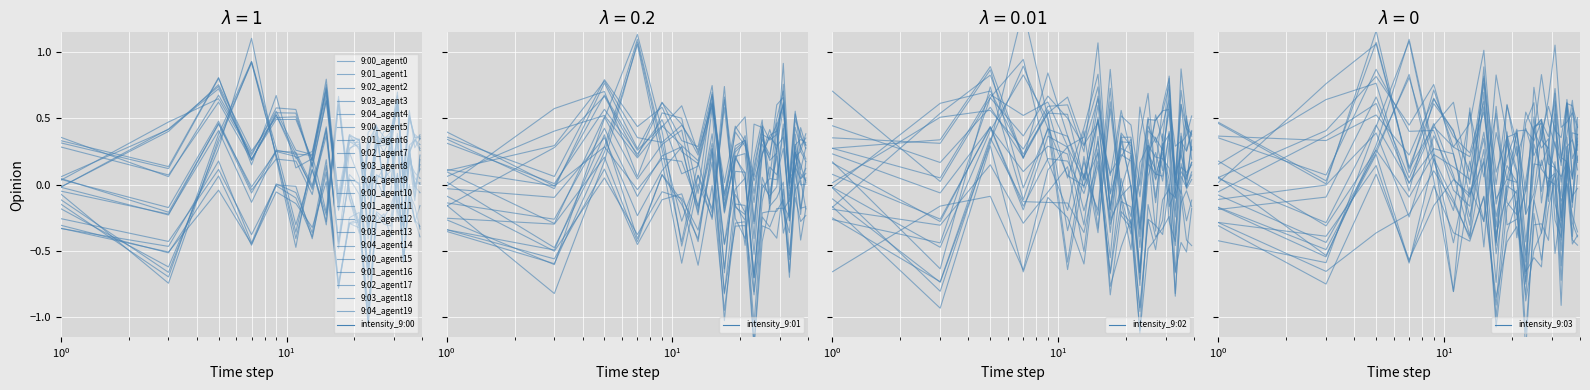

How many values in the 9:02 series exceed 0?

17